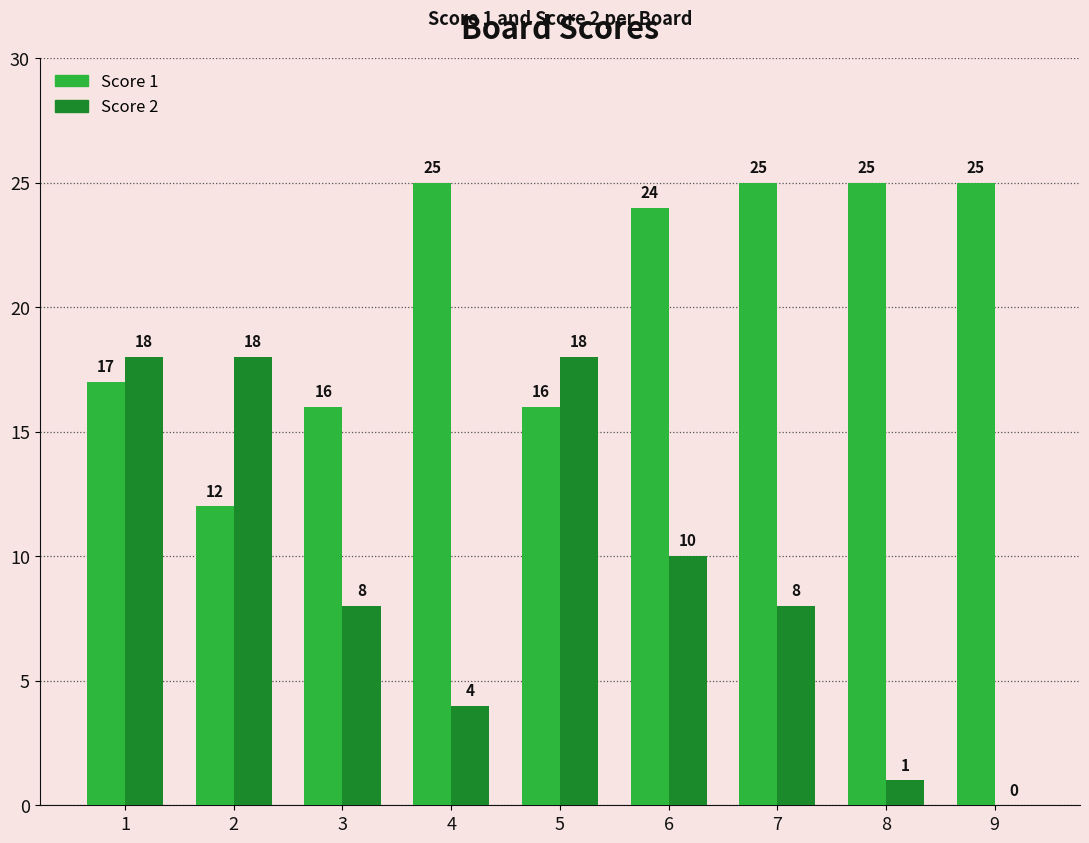

What is the maximum value shown in the chart?

25